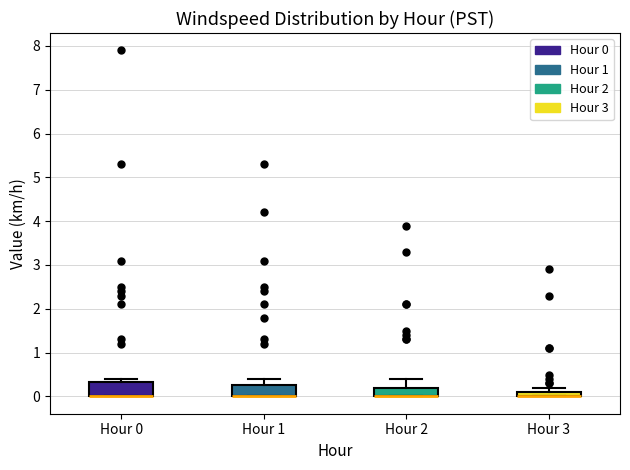

Where is the upper edge of the box for Hour 3 on the y-axis? The values are not printed on the chart, so give them approximately, as read against the axis.

0.1